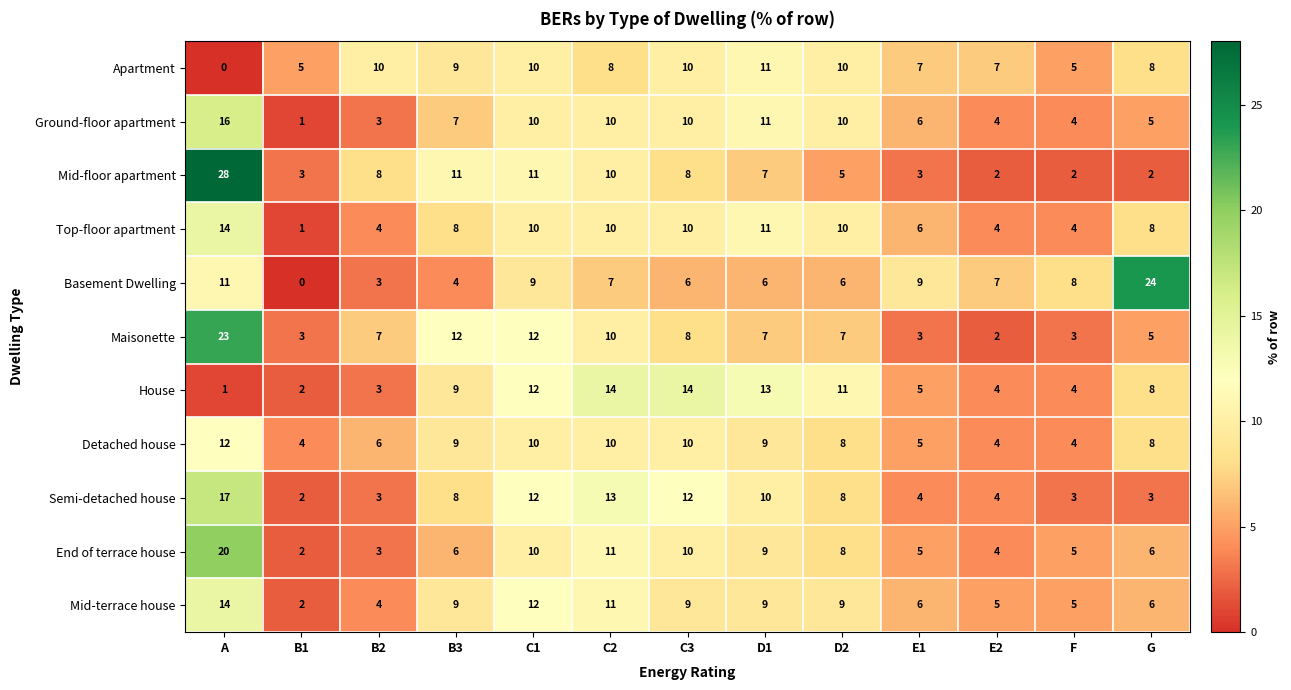

What is the difference between the second highest and second lowest values in the Maisonette series?

9